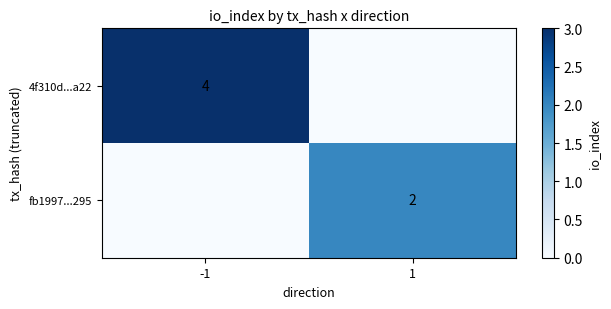

True or false: 4f310d...a22 has a value of 6 at -1.

False